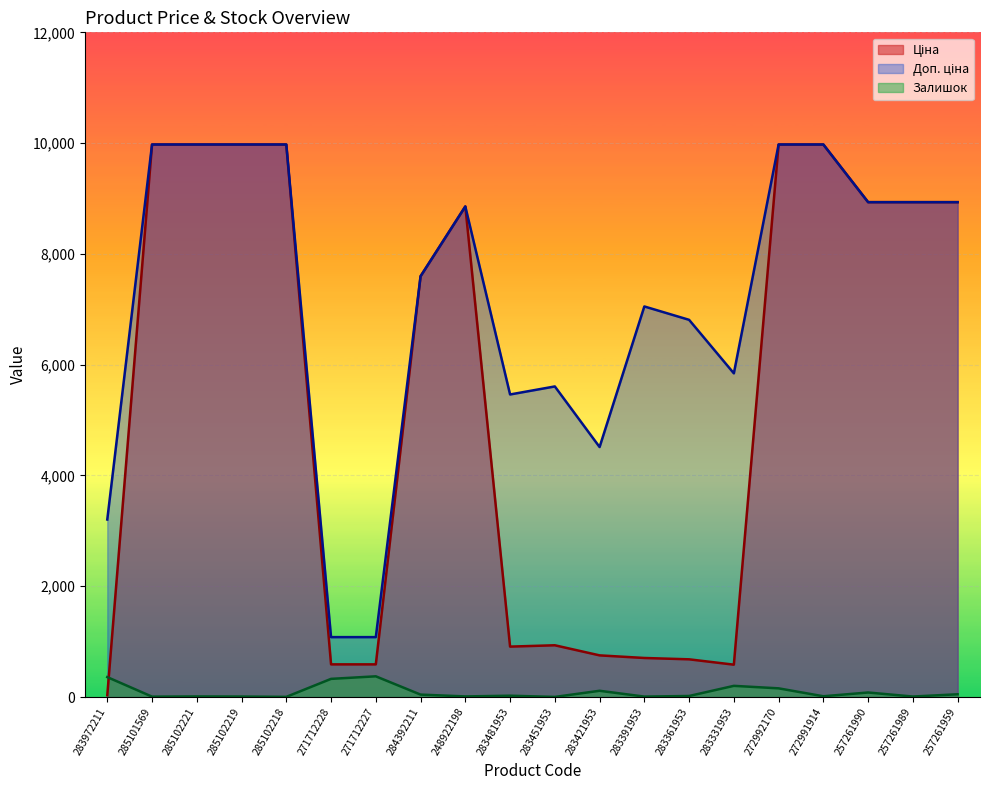

How many interior local valleys does the Залишок series have?

7